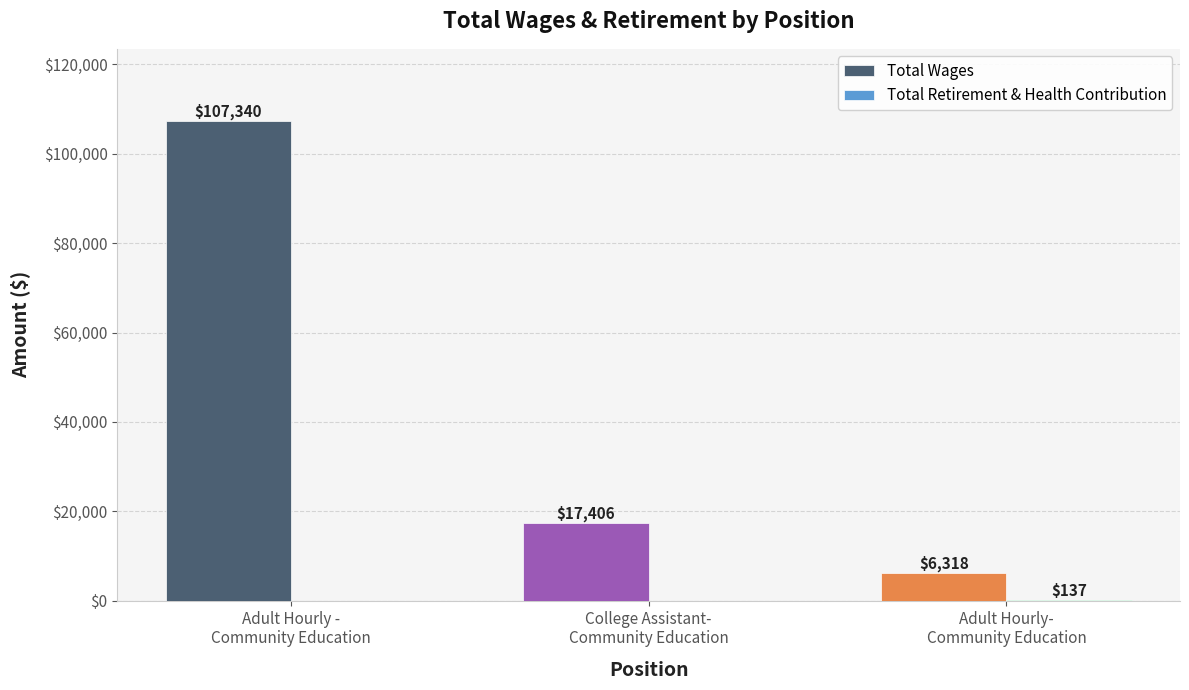

What is the maximum value shown in the chart?

107340